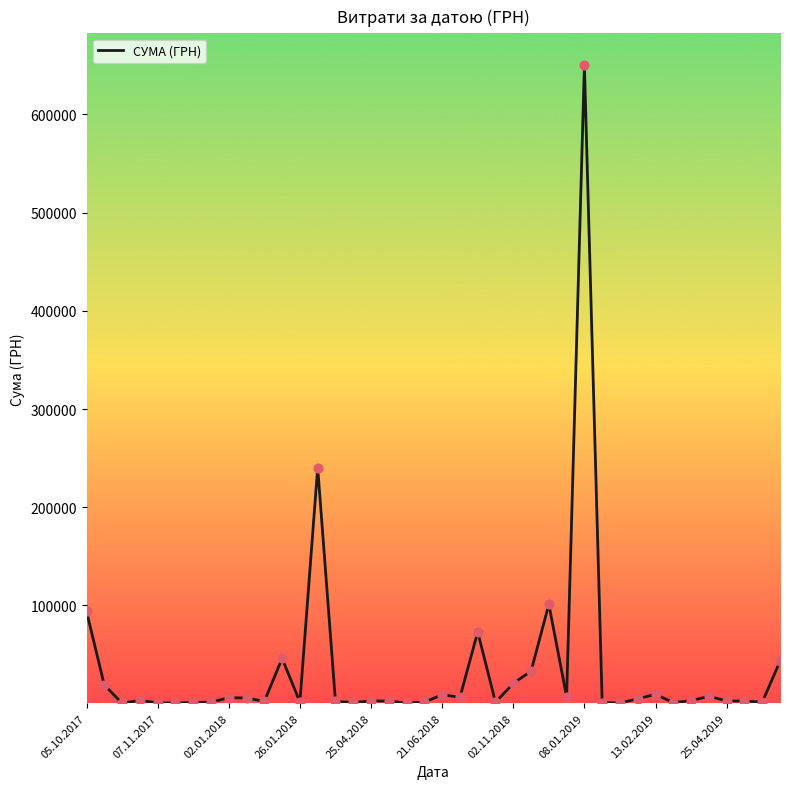

What is the greatest value displayed?

650080.3